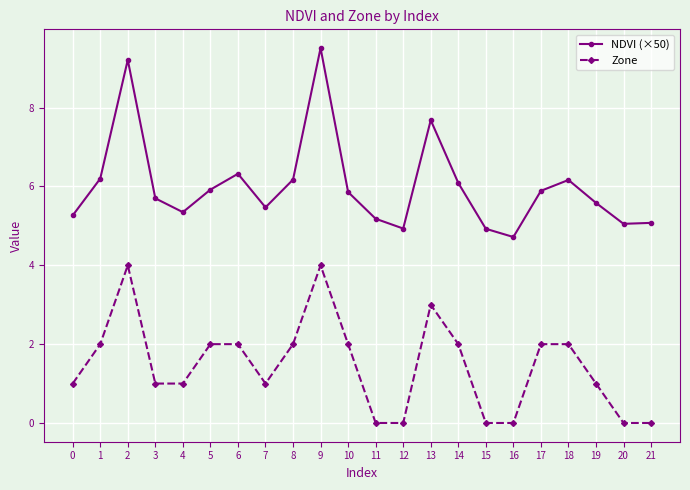

Reading left to right, transcribe all the data shown in this chart.

NDVI (×50): 0=5.3	1=6.2	2=9.2	3=5.7	4=5.3	5=5.9	6=6.3	7=5.5	8=6.2	9=9.5	10=5.9	11=5.2	12=4.9	13=7.7	14=6.1	15=4.9	16=4.7	17=5.9	18=6.2	19=5.6	20=5.1	21=5.1
Zone: 0=1.0	1=2.0	2=4.0	3=1.0	4=1.0	5=2.0	6=2.0	7=1.0	8=2.0	9=4.0	10=2.0	11=0.0	12=0.0	13=3.0	14=2.0	15=0.0	16=0.0	17=2.0	18=2.0	19=1.0	20=0.0	21=0.0